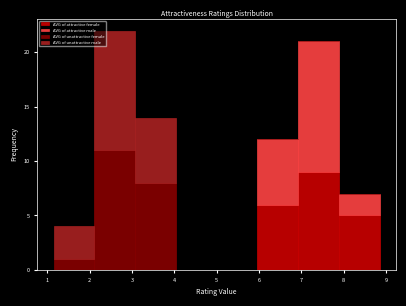

Reading left to right, list every stacked bar in this chart as the range it spans on the x-axis followed by its total height. Neither the bar edges nor the heights are printed on the chart, so give them approximately, as read against the axes.

1.2 to 2.1: 4
2.1 to 3.1: 22
3.1 to 4.0: 14
4.0 to 5.0: 0
5.0 to 6.0: 0
6.0 to 6.9: 12
6.9 to 7.9: 21
7.9 to 8.9: 7